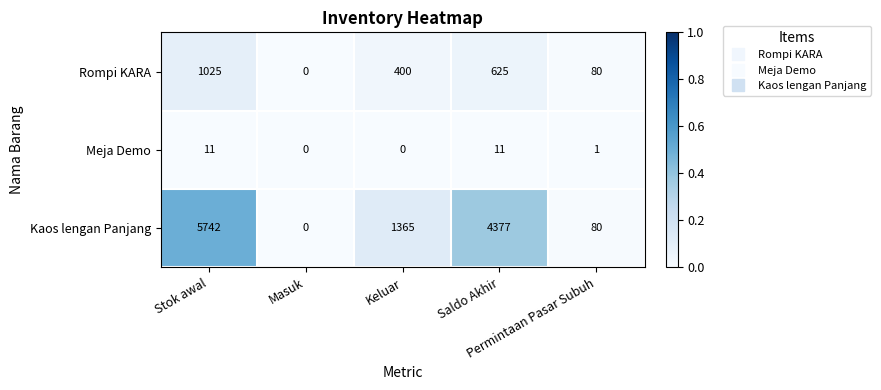

At which category is the sum across all series the highest?

Stok awal